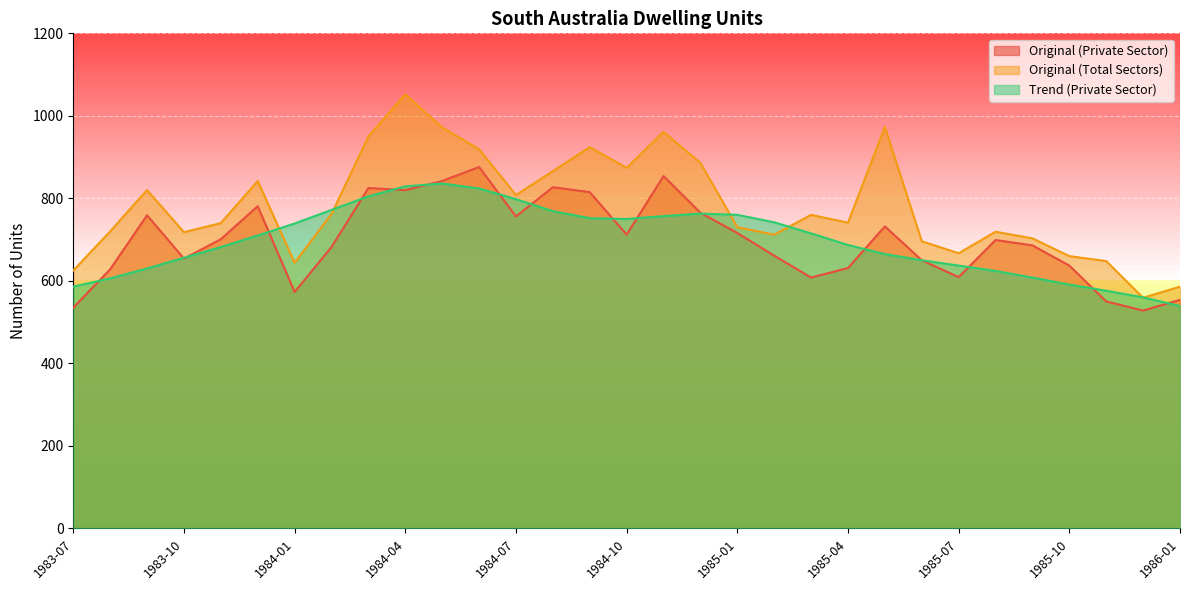

What is the label of the 4th point from the left?

1983-10